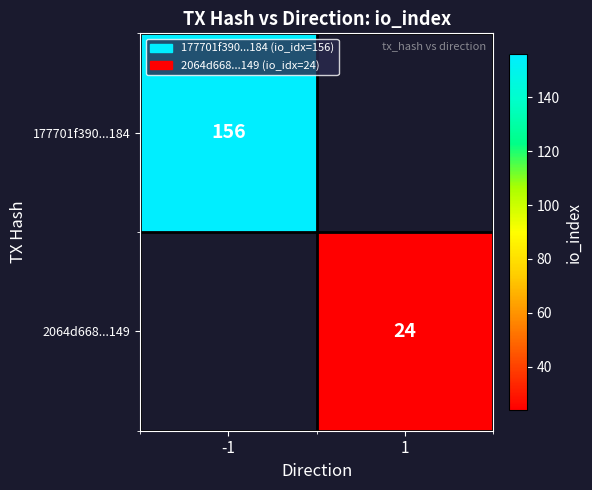

Which label corresponds to the smallest value in the chart?

1